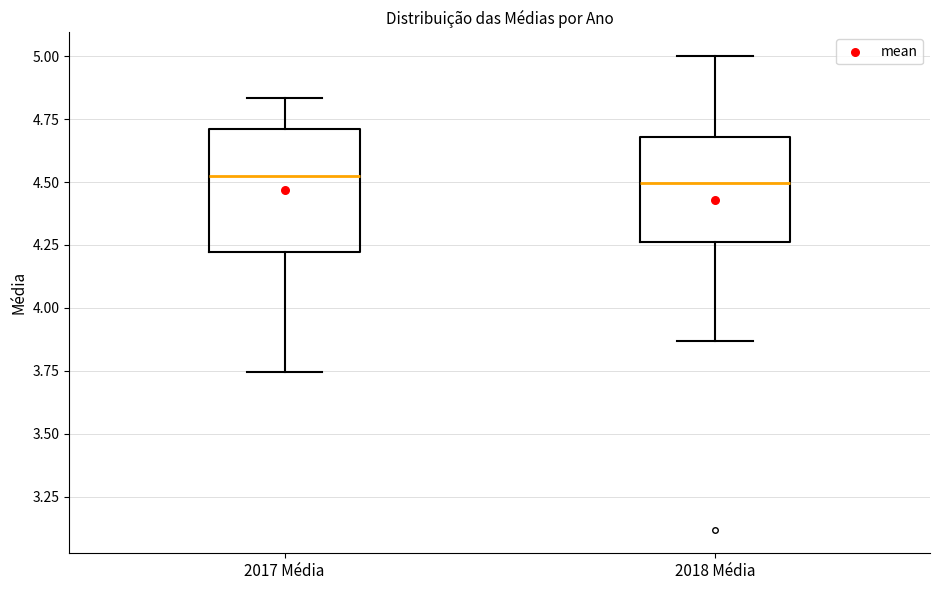

Reading left to right, read every box against the y-axis: the position of its median line, the range the box covers, and the ends of its whiskers. The values are not printed on the chart, so give them approximately, as read against the axis.

2017 Média: median 4.50, box 4.20 to 4.70, whiskers 3.75 to 4.85
2018 Média: median 4.50, box 4.25 to 4.70, whiskers 3.85 to 5.00